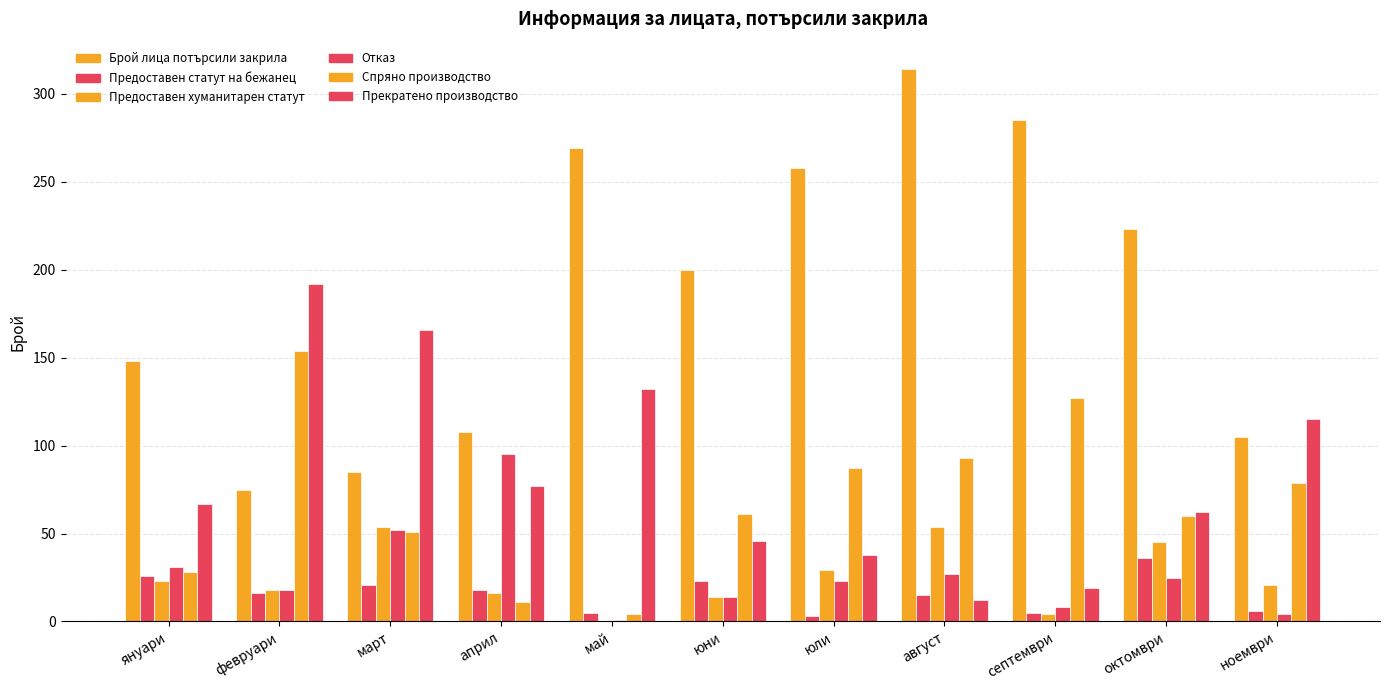

Where does the Спряно производство series first go above 61?

февруари